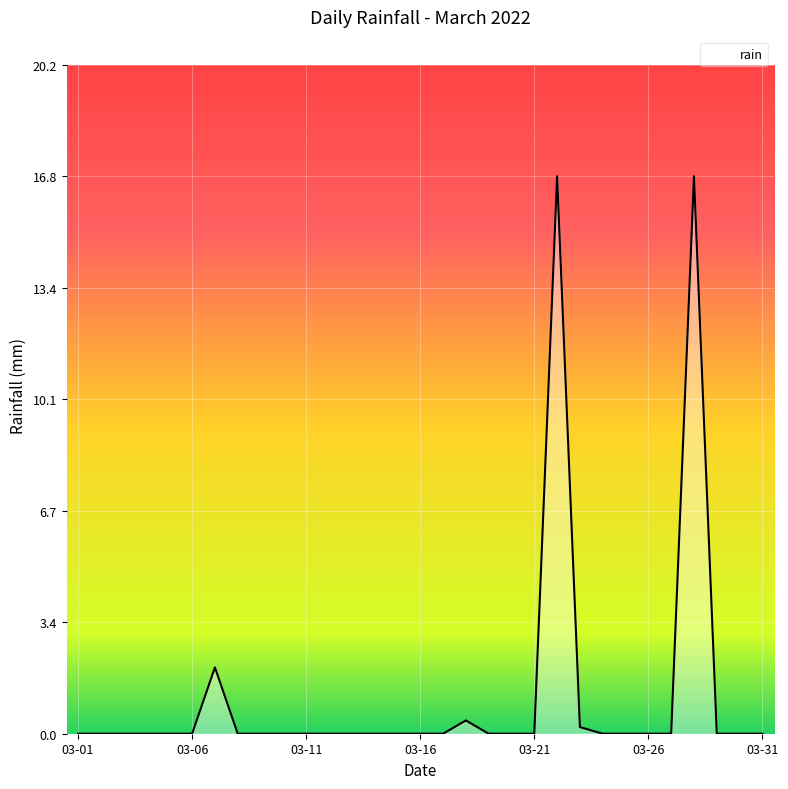

What is the difference between the maximum and minimum values?

16.8